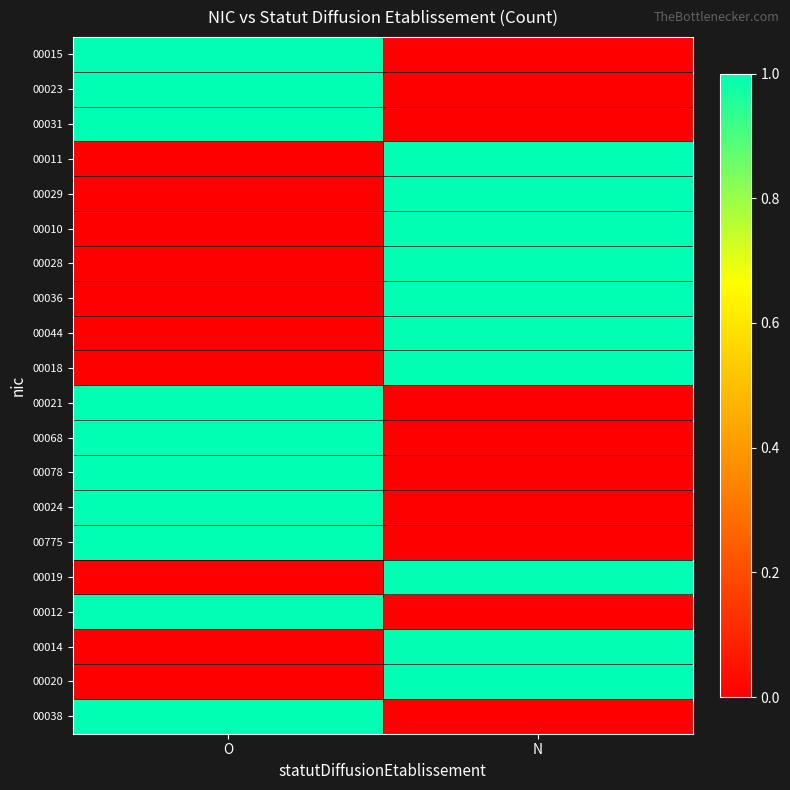

Reading left to right, transcribe all the data shown in this chart.

00015: O=1	N=0
00023: O=1	N=0
00031: O=1	N=0
00011: O=0	N=1
00029: O=0	N=1
00010: O=0	N=1
00028: O=0	N=1
00036: O=0	N=1
00044: O=0	N=1
00018: O=0	N=1
00021: O=1	N=0
00068: O=1	N=0
00078: O=1	N=0
00024: O=1	N=0
00775: O=1	N=0
00019: O=0	N=1
00012: O=1	N=0
00014: O=0	N=1
00020: O=0	N=1
00038: O=1	N=0